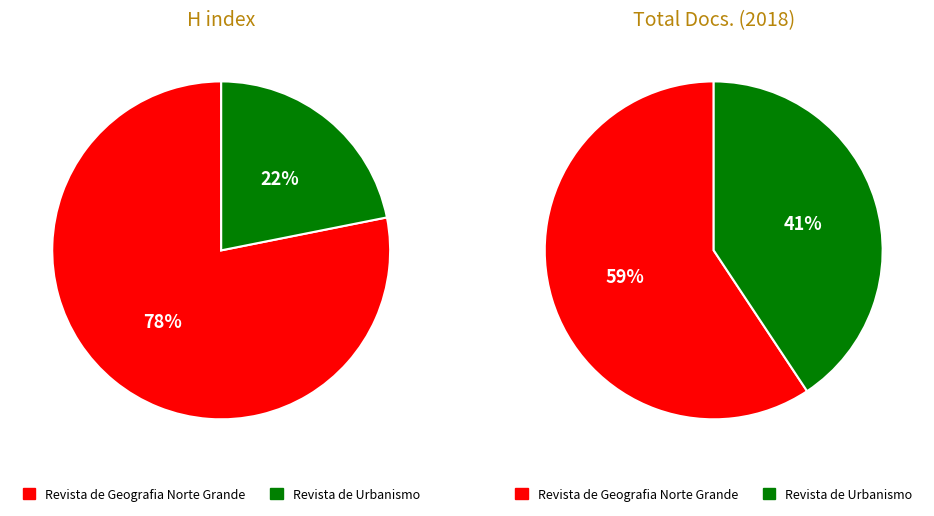

To the nearest percent, what is the combined percentage of Revista de Urbanismo and Revista de Geografia Norte Grande?

100%